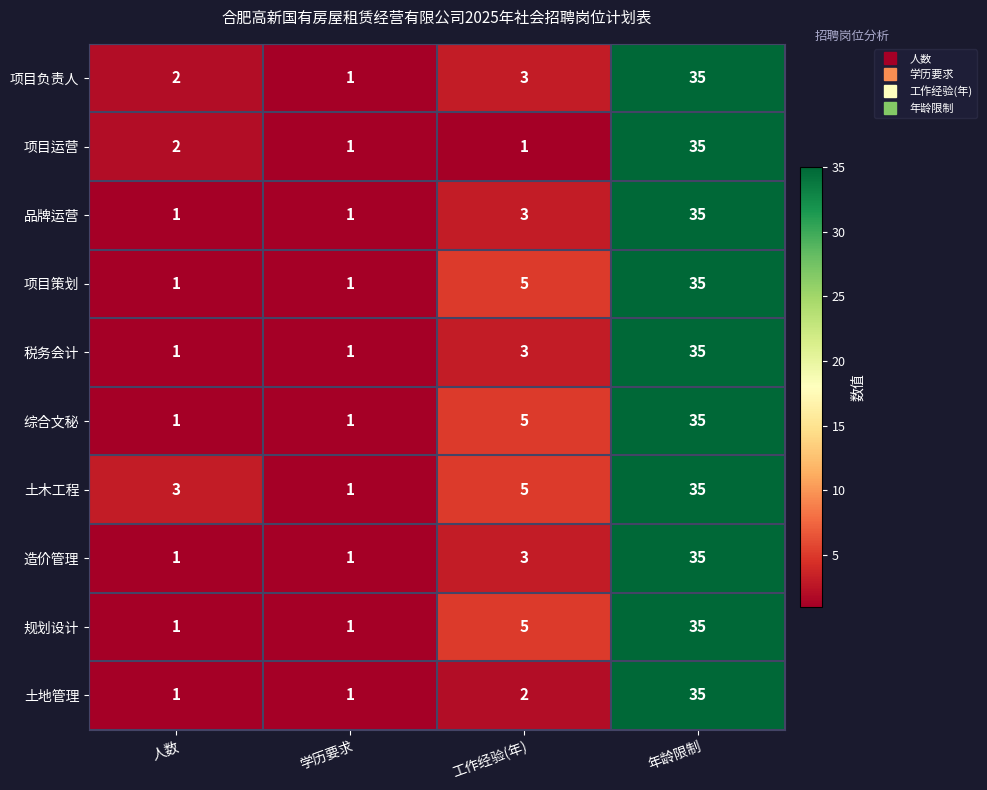

True or false: 造价管理 has a value of 35 at 年龄限制.

True